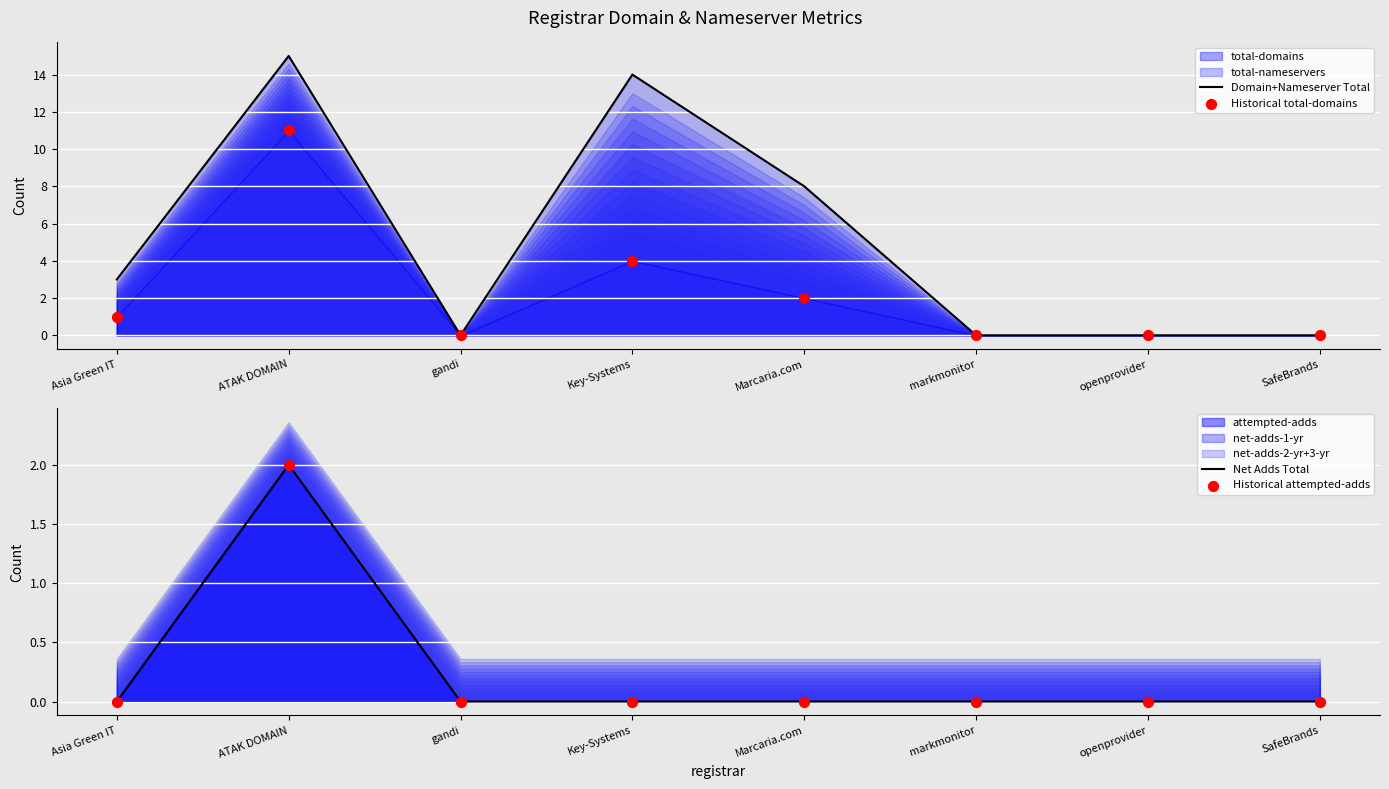

At which category is the sum across all series the highest?

ATAK DOMAIN